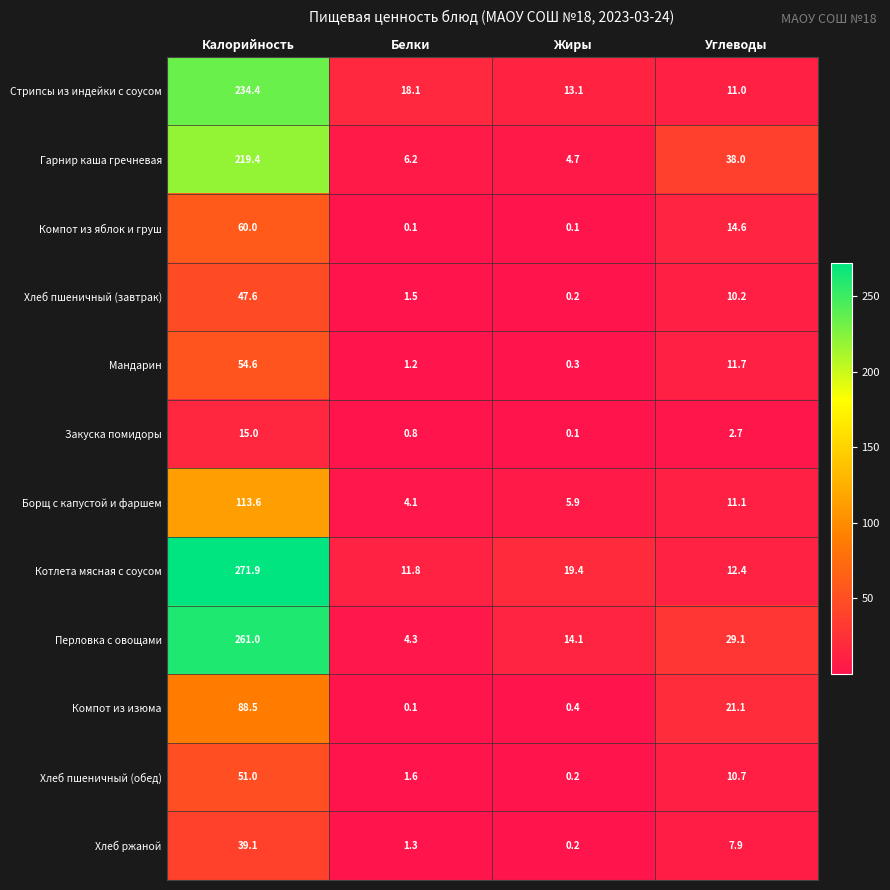

Which label corresponds to the largest value in the chart?

Калорийность